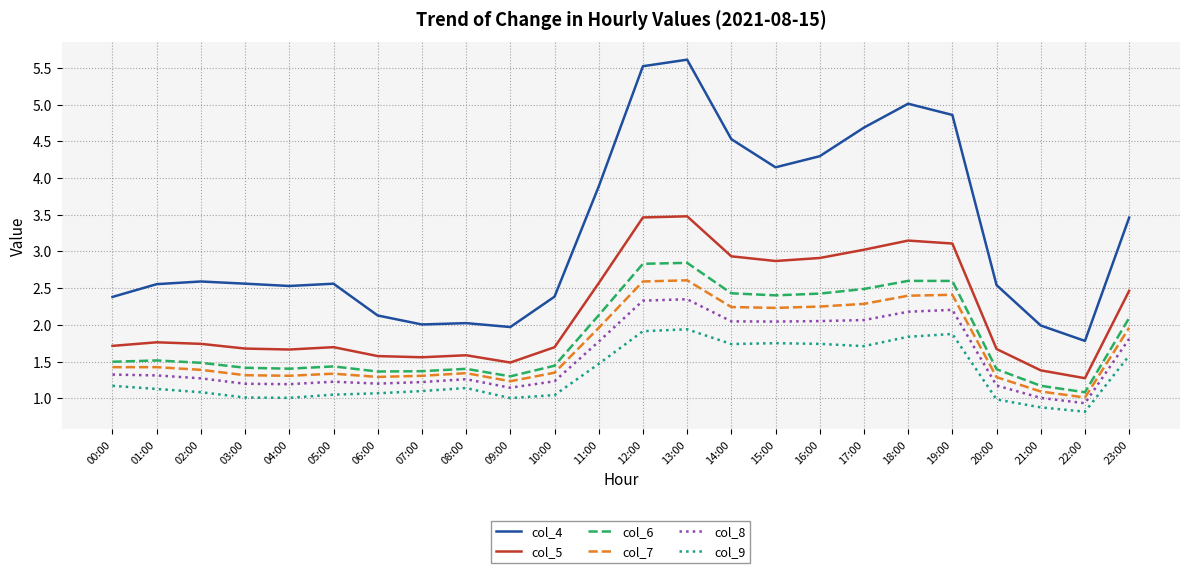

What are all the series names shown in the legend?

col_4, col_5, col_6, col_7, col_8, col_9